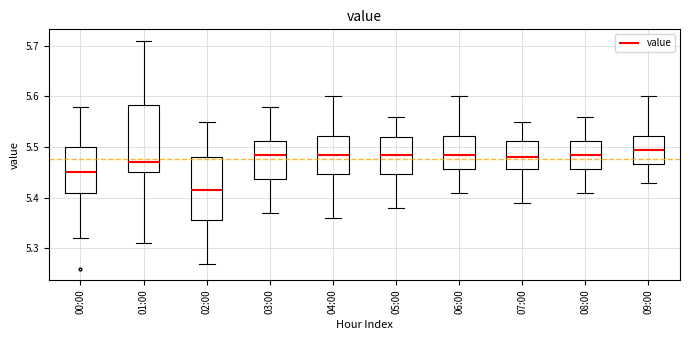

Which box has the lowest median line?

02:00